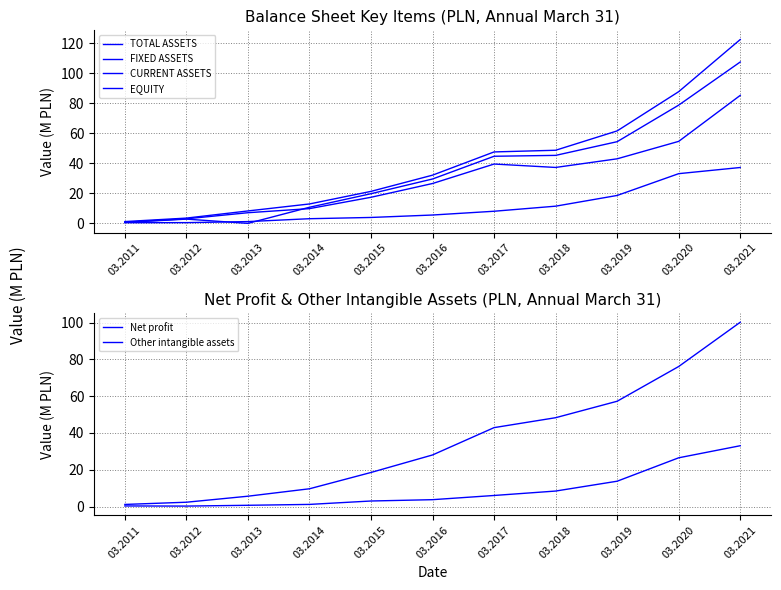

The value of Other intangible assets at 03.2014 is 1.2. True or false?

True